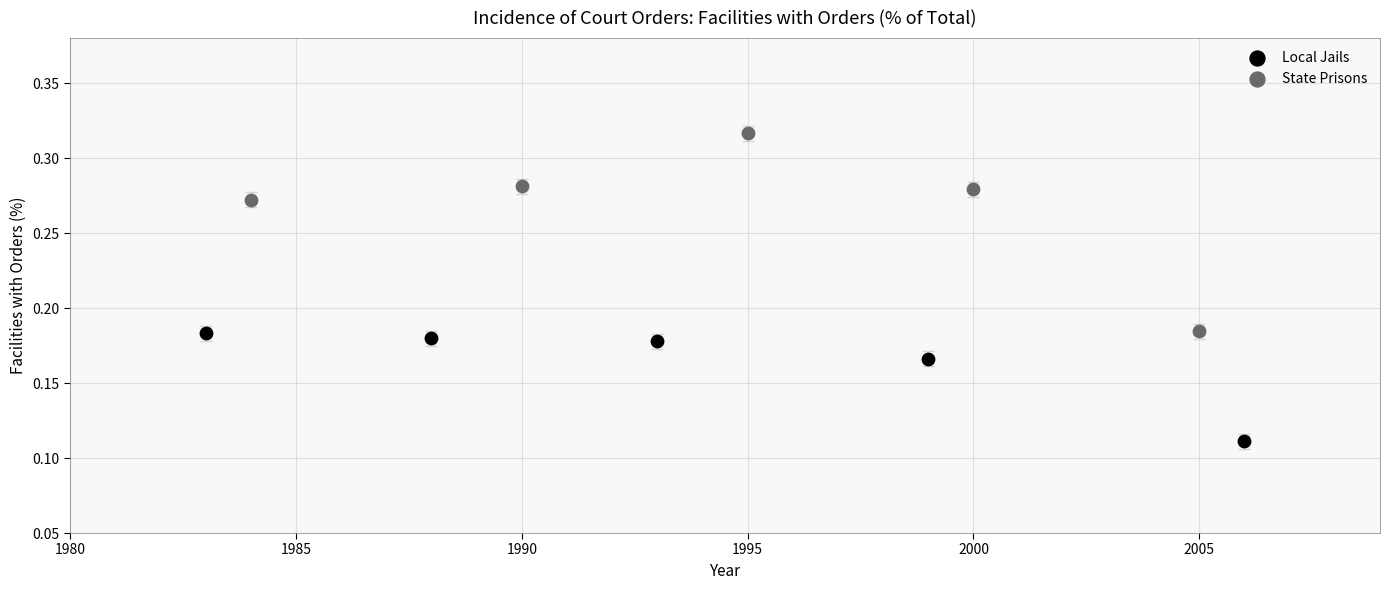

Which series contains the highest Y value?

State Prisons